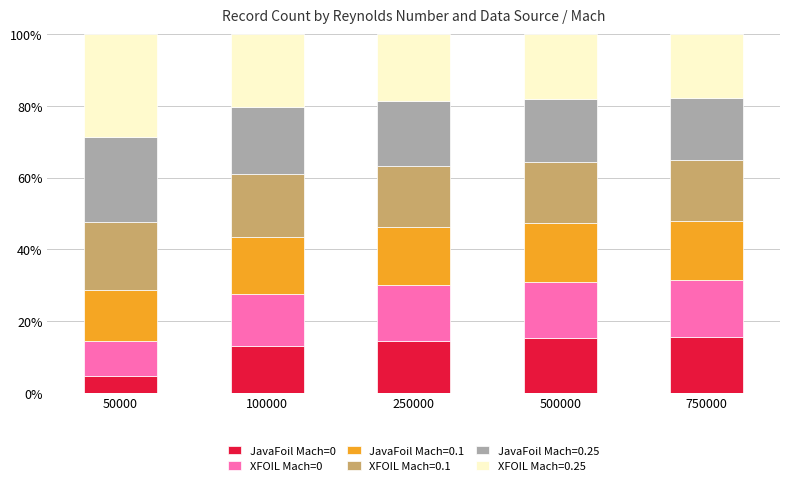

What is the total value across all series at 500000?

100.0